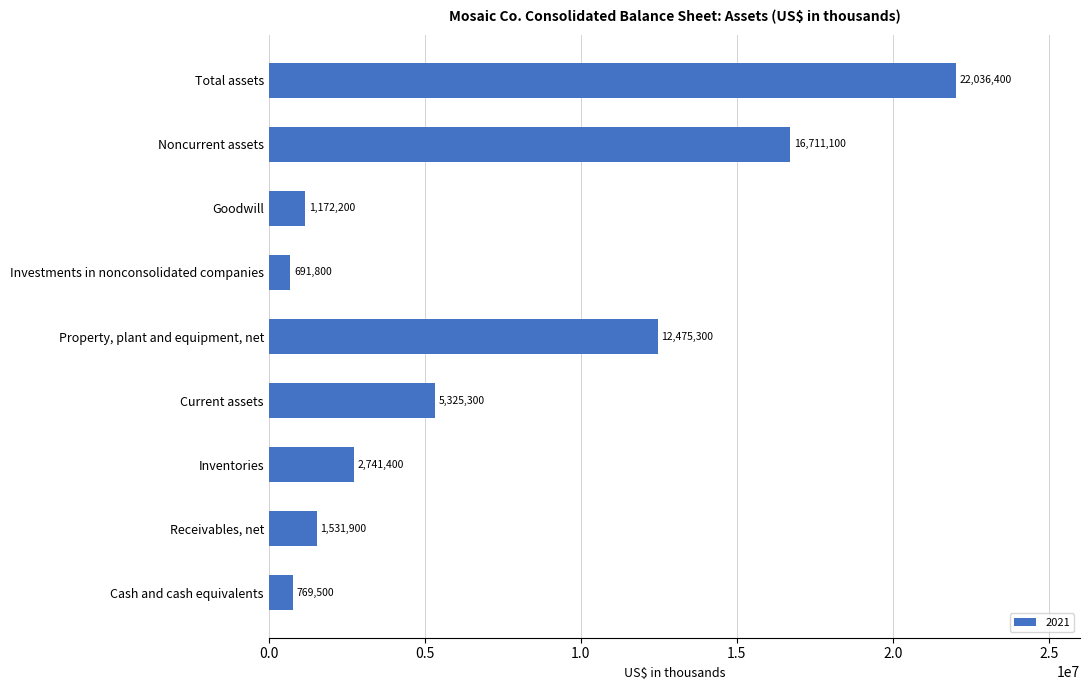

What is the ratio of the value at Total assets to the value at Investments in nonconsolidated companies?

31.9